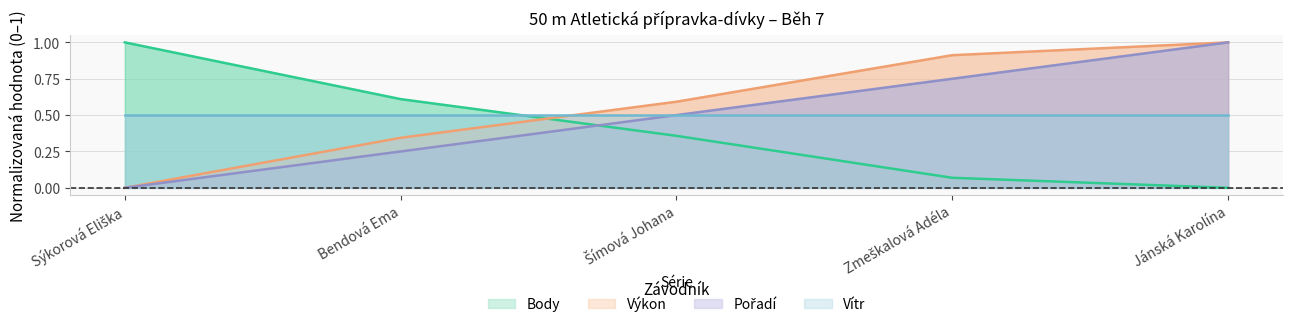

Count the number of categories in the chart.

5